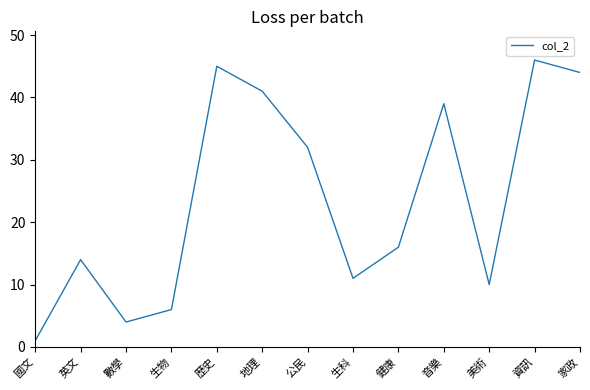

Reading right to left, list all the values displayed in this chart.

家政=44	資訊=46	美術=10	音樂=39	健康=16	生科=11	公民=32	地理=41	歷史=45	生物=6	數學=4	英文=14	國文=1